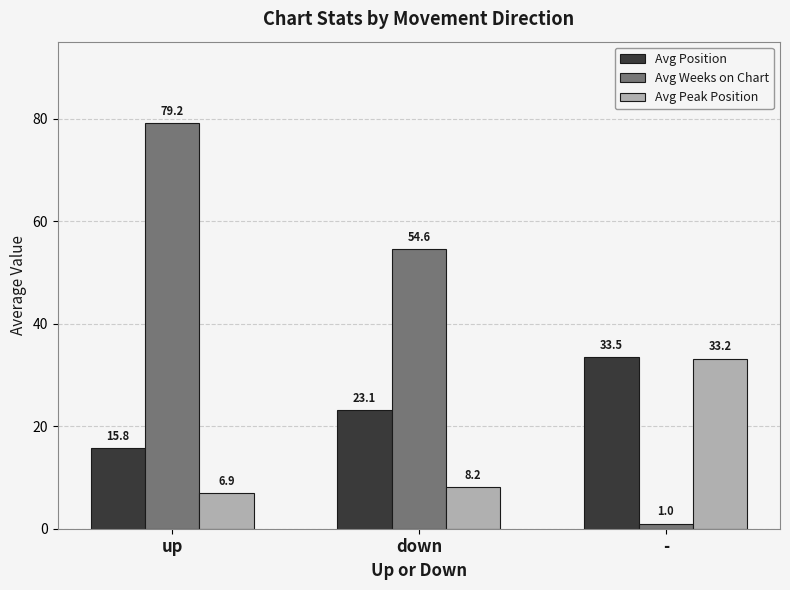

Reading left to right, extract all data points from this chart.

Avg Position: 15.8	23.1	33.5
Avg Weeks on Chart: 79.2	54.6	1.0
Avg Peak Position: 6.9	8.2	33.2